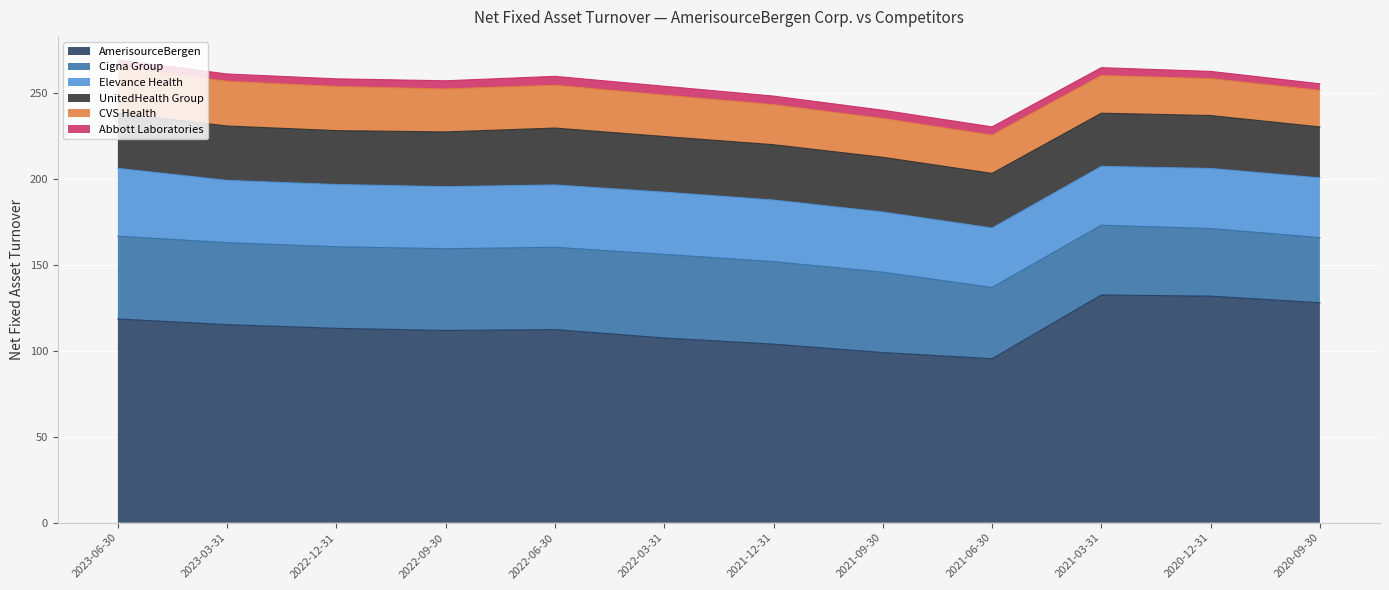

What is the sum of all UnitedHealth Group values?

379.4